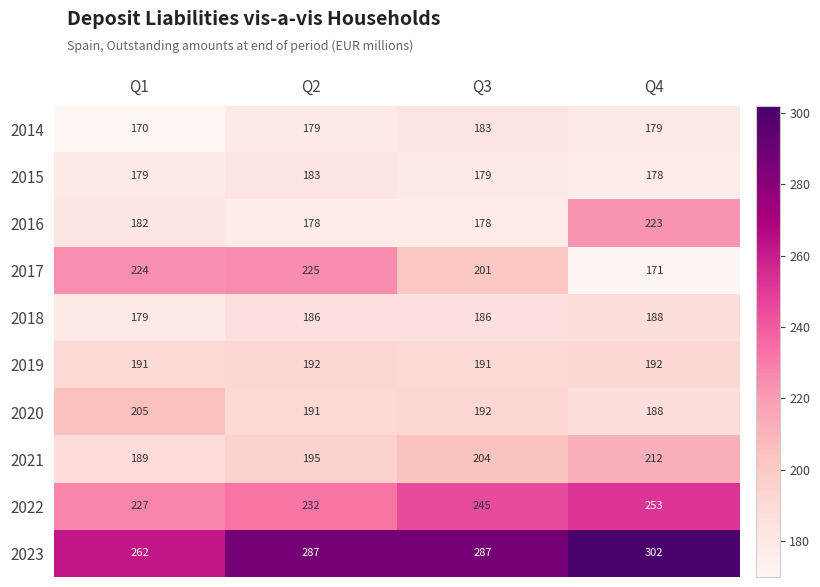

Read the 2018 value at Q1.

179